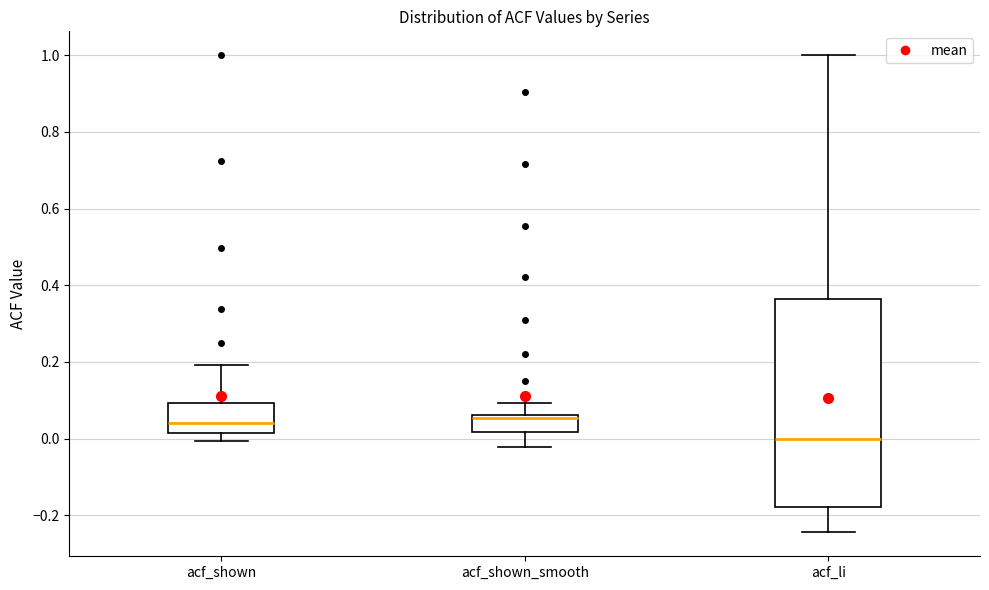

Which box is the tallest, from its lower edge to its upper edge?

acf_li